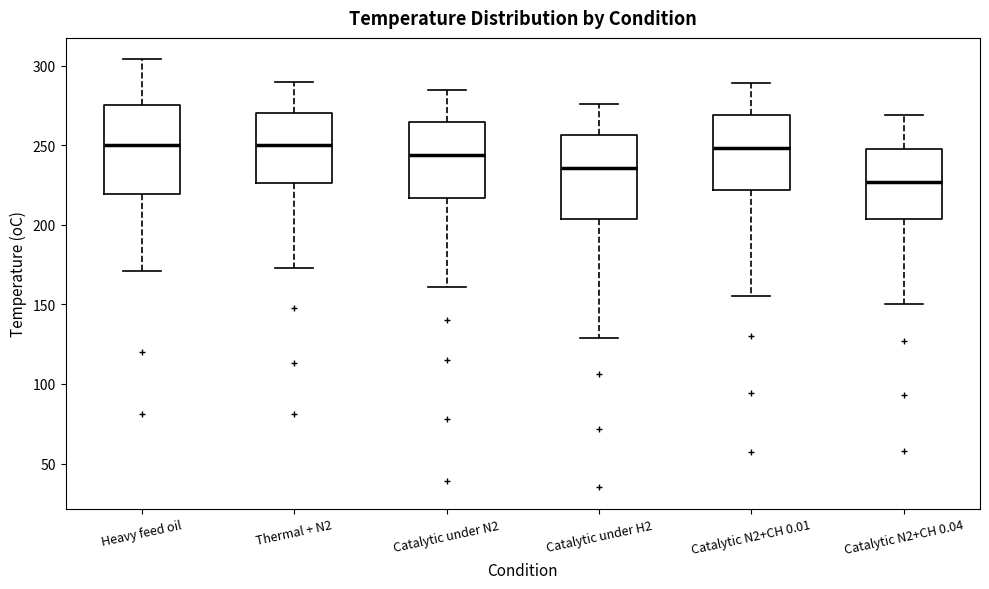

Reading left to right, transcribe this box plot: for each box, give where its median line is, the range the box spans, and where its two whiskers end, as read against the y-axis. The values are not printed on the chart, so give them approximately, as read against the axis.

Heavy feed oil: median 250, box 220 to 275, whiskers 170 to 305
Thermal + N2: median 250, box 225 to 270, whiskers 175 to 290
Catalytic under N2: median 245, box 215 to 265, whiskers 160 to 285
Catalytic under H2: median 235, box 205 to 255, whiskers 130 to 275
Catalytic N2+CH 0.01: median 250, box 220 to 270, whiskers 155 to 290
Catalytic N2+CH 0.04: median 225, box 205 to 250, whiskers 150 to 270